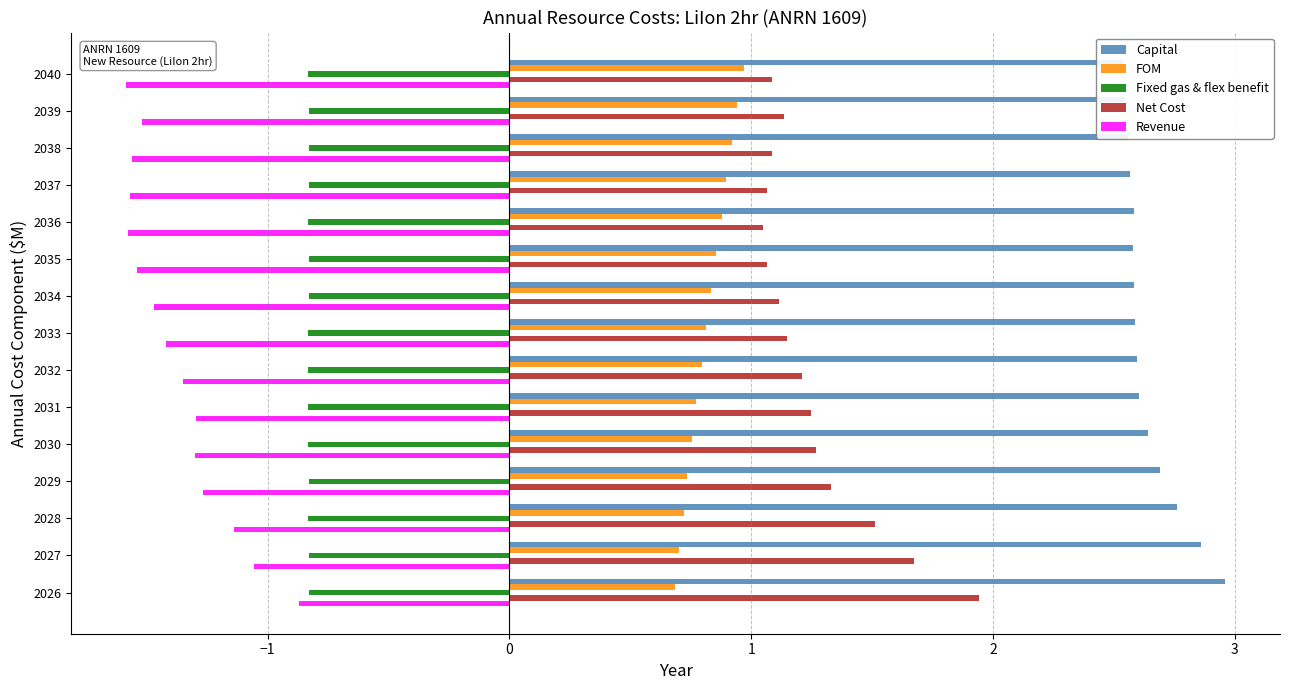

What is the difference between the highest and lowest values at 2028?

3.9